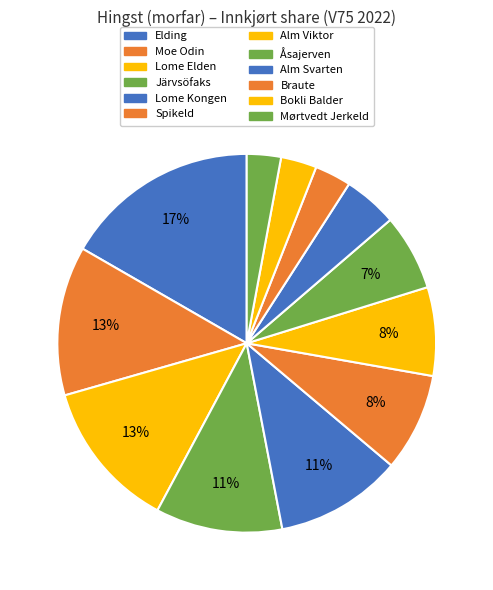

Is it true that Braute is 1% of the pie?

False